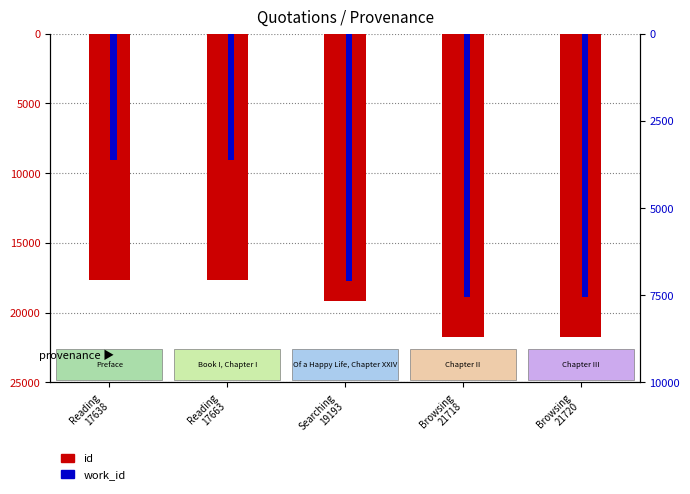

True or false: id has a value of -11184 at Reading
17638.

False